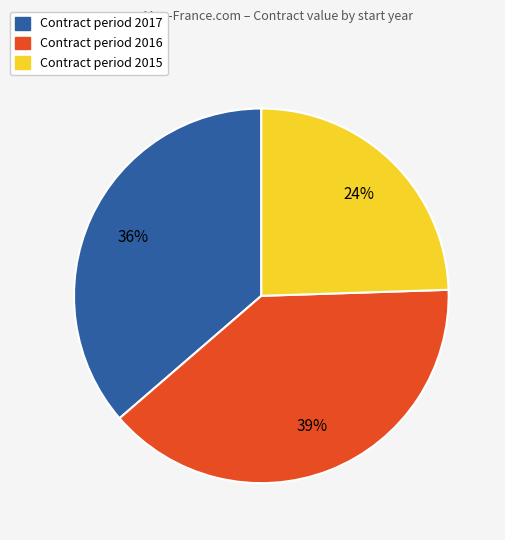

Is there a majority slice in this chart?

No